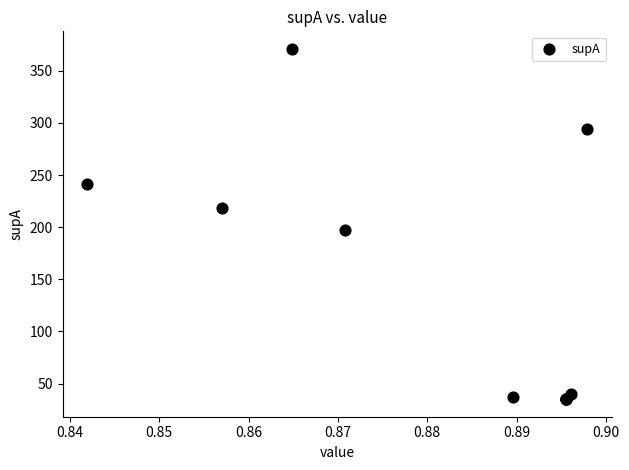

What Y value in the scatter plot is closest to 203?

197